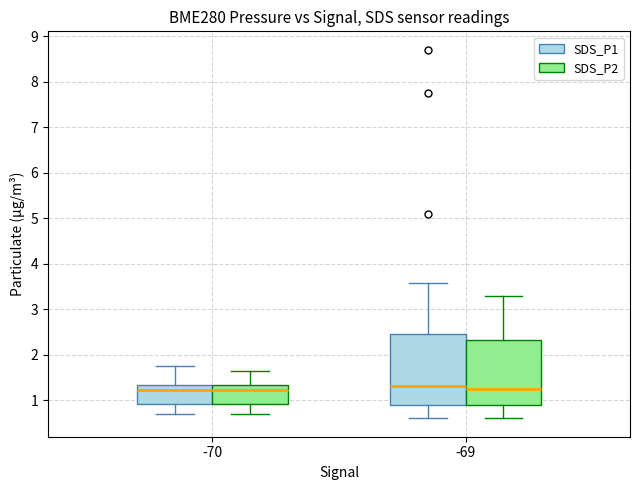

Reading left to right, read every box against the y-axis: the position of its median line, the range the box covers, and the ends of its whiskers. The values are not printed on the chart, so give them approximately, as read against the axis.

-70 (SDS_P1): median 1.2, box 0.9 to 1.3, whiskers 0.7 to 1.8
-70 (SDS_P2): median 1.2, box 0.9 to 1.3, whiskers 0.7 to 1.7
-69 (SDS_P1): median 1.3, box 0.9 to 2.5, whiskers 0.6 to 3.6
-69 (SDS_P2): median 1.3, box 0.9 to 2.3, whiskers 0.6 to 3.3